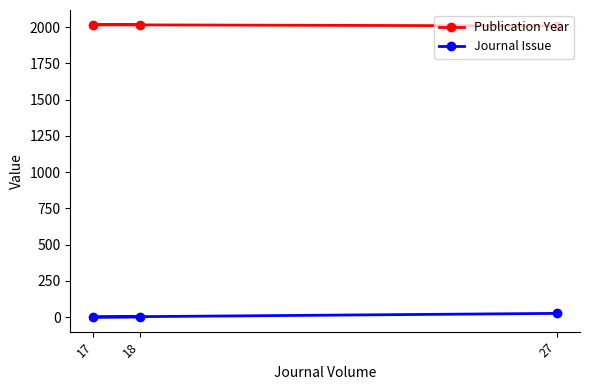

Is it true that Publication Year equals 2008 at 27?

True